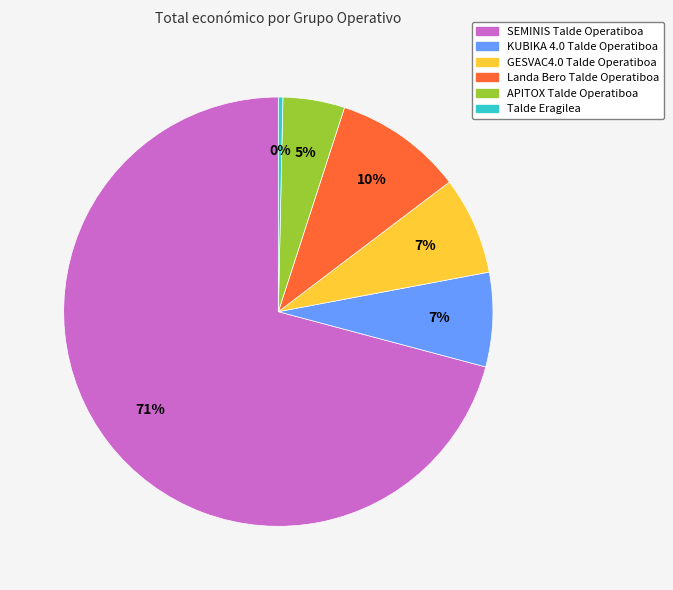

True or false: KUBIKA 4.0 Talde Operatiboa accounts for 16% of the total.

False